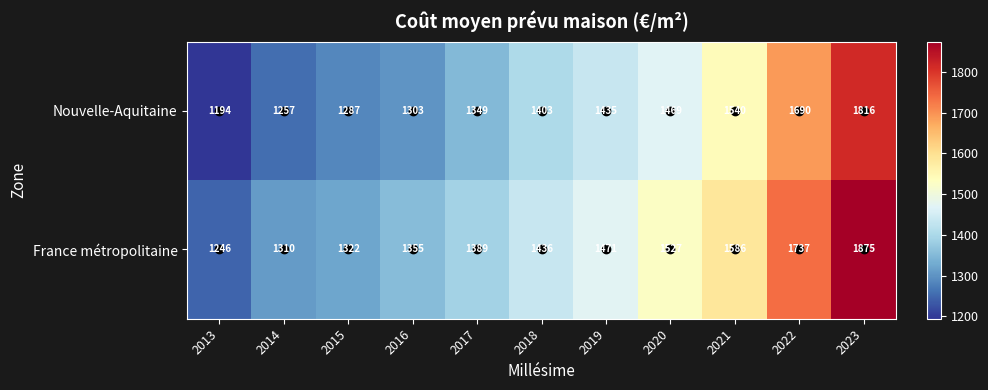

What is the difference between the second highest and second lowest values in the Nouvelle-Aquitaine series?

433